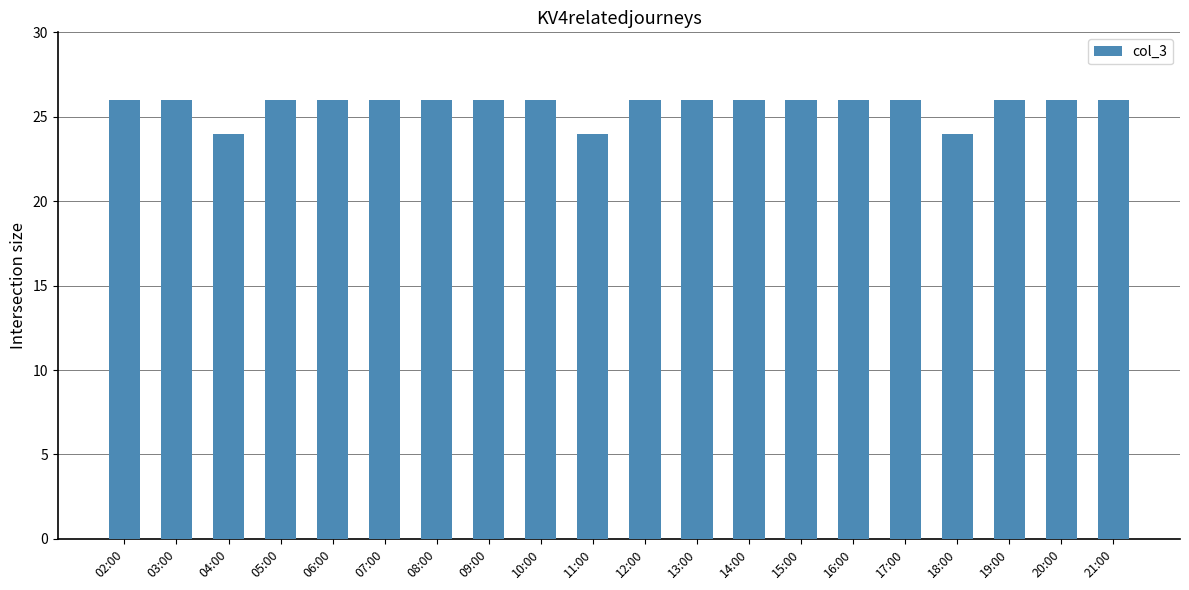

Reading right to left, transcribe all the data shown in this chart.

26	26	26	24	26	26	26	26	26	26	24	26	26	26	26	26	26	24	26	26